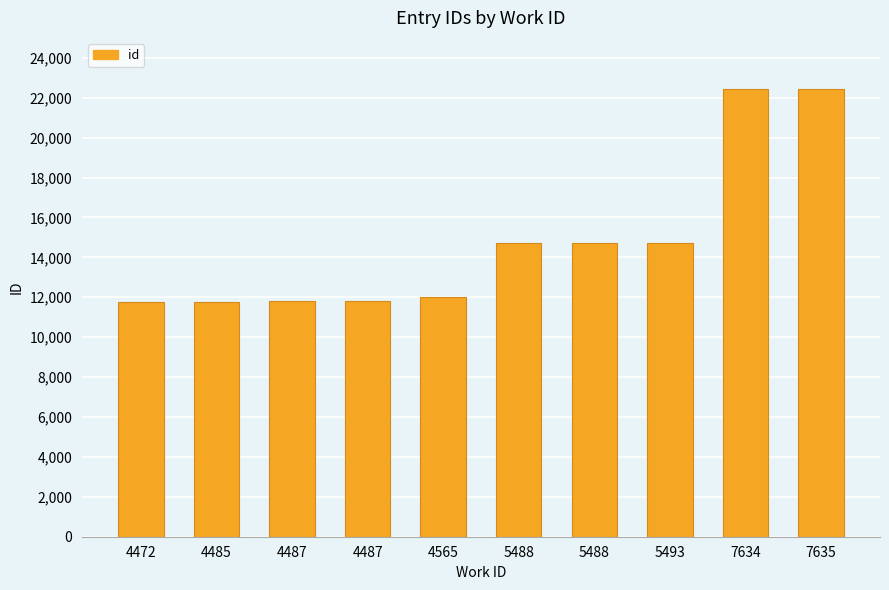

The chart shows a value of 11765 at 4472. True or false?

True